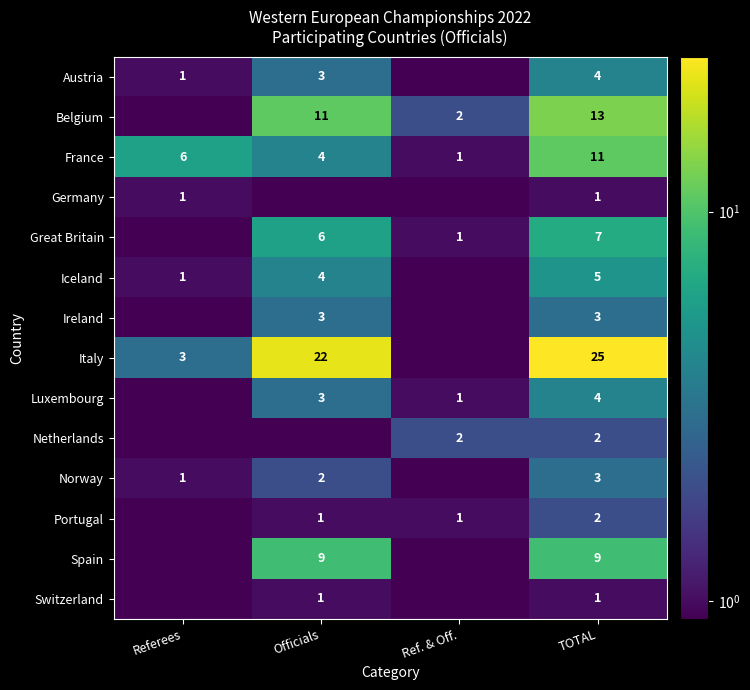

At how many categories does at least one series exceed 23?

1